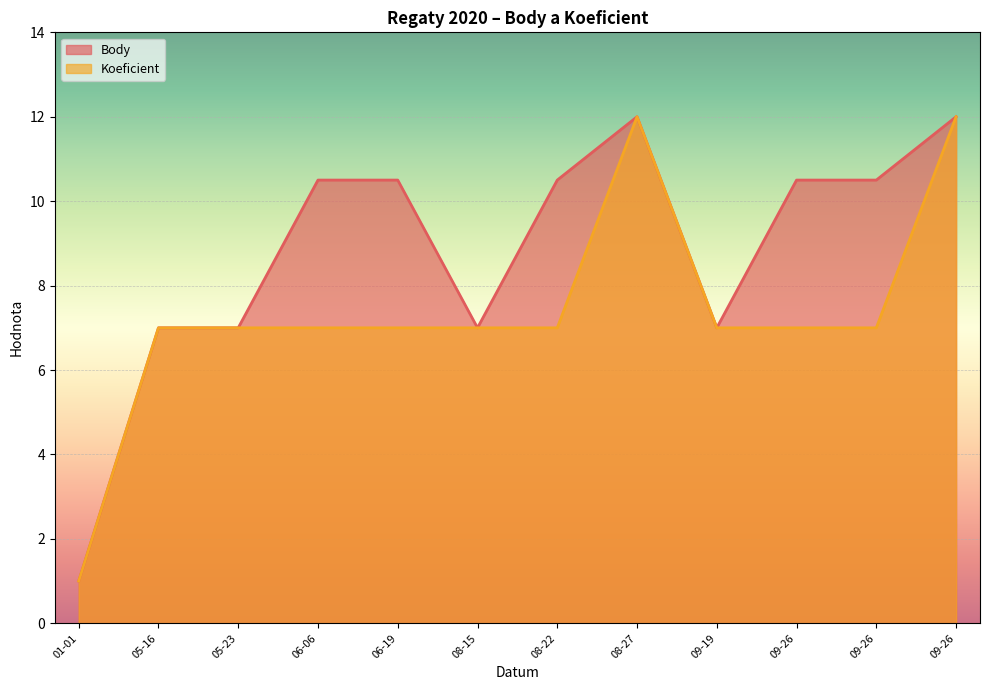

Rank the series by their average value, from highest to lowest.

Body, Koeficient